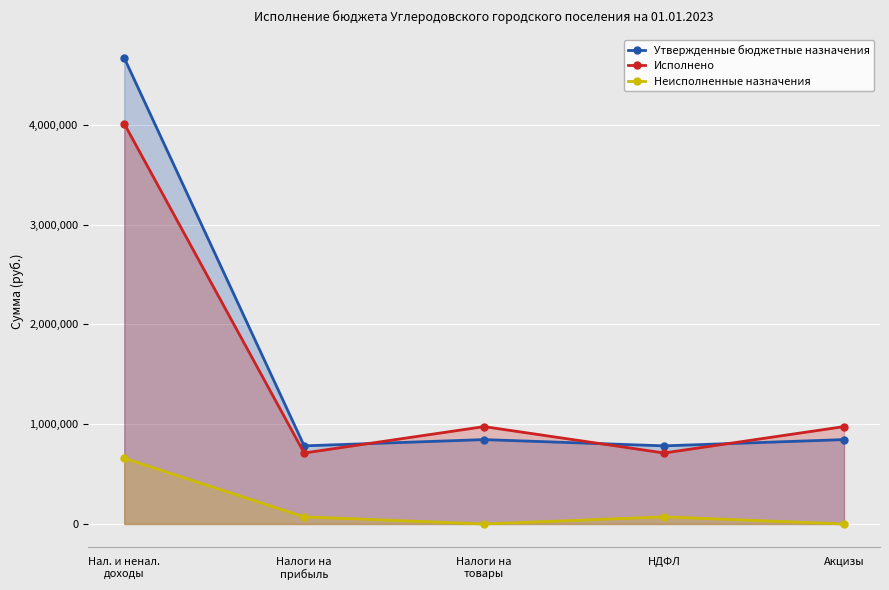

What is the maximum value for Исполнено?

4012552.5